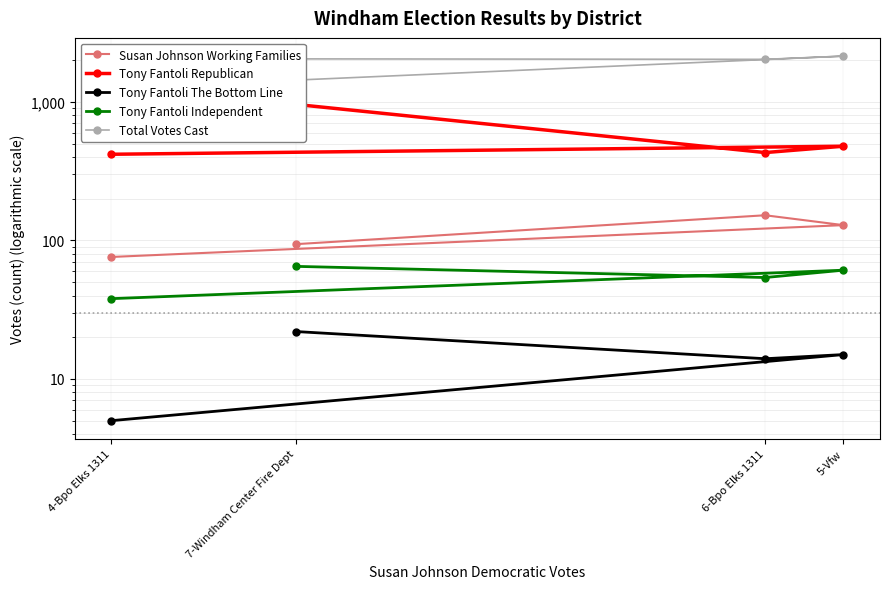

The value of Susan Johnson Working Families at 7-Windham Center Fire Dept is 129. True or false?

False